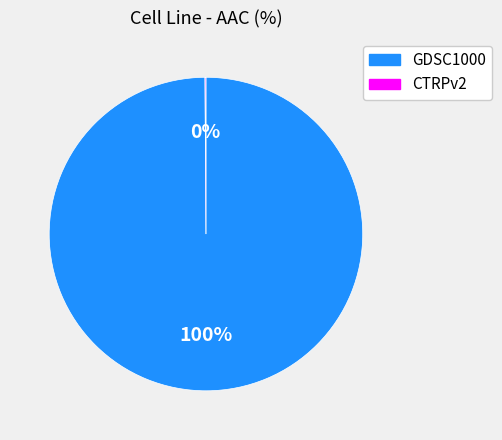

Which category has the biggest portion of the pie?

GDSC1000